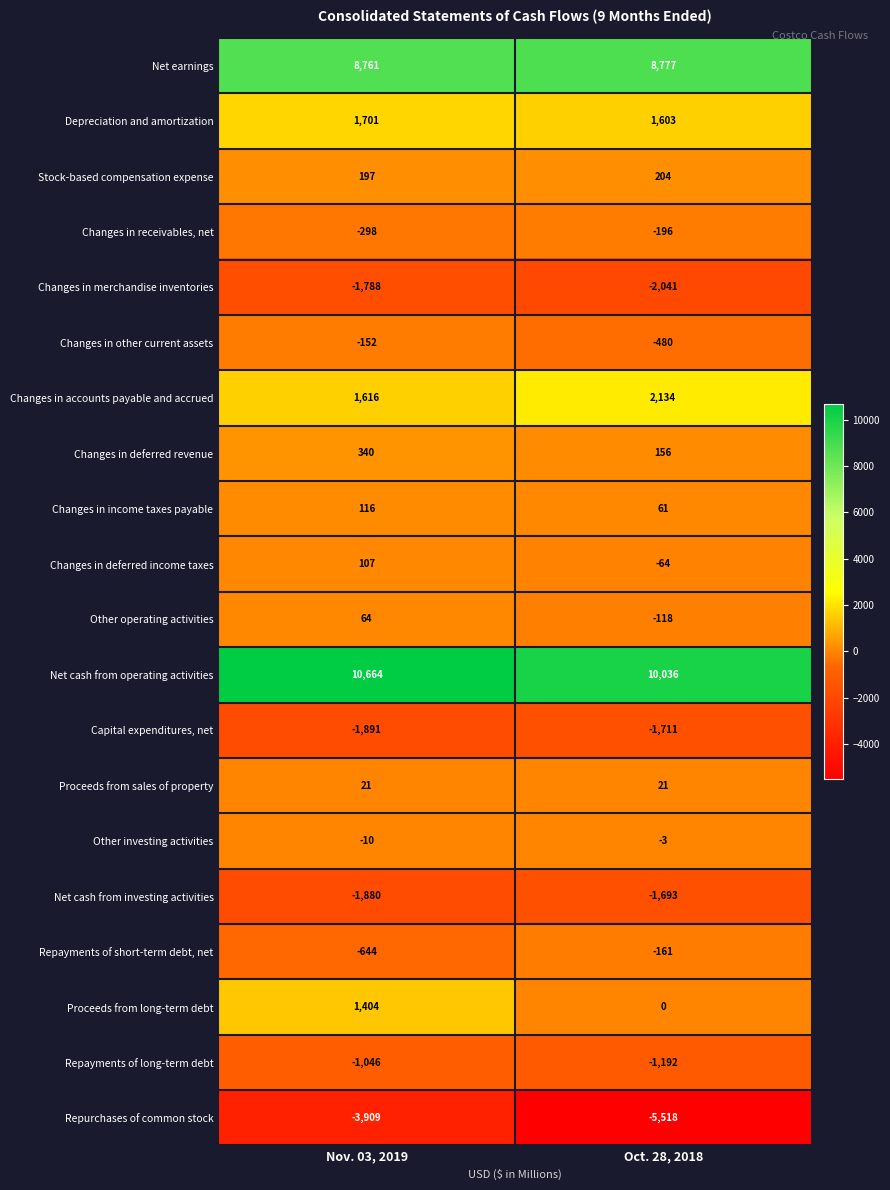

Which series has the widest spread of values?

Repurchases of common stock